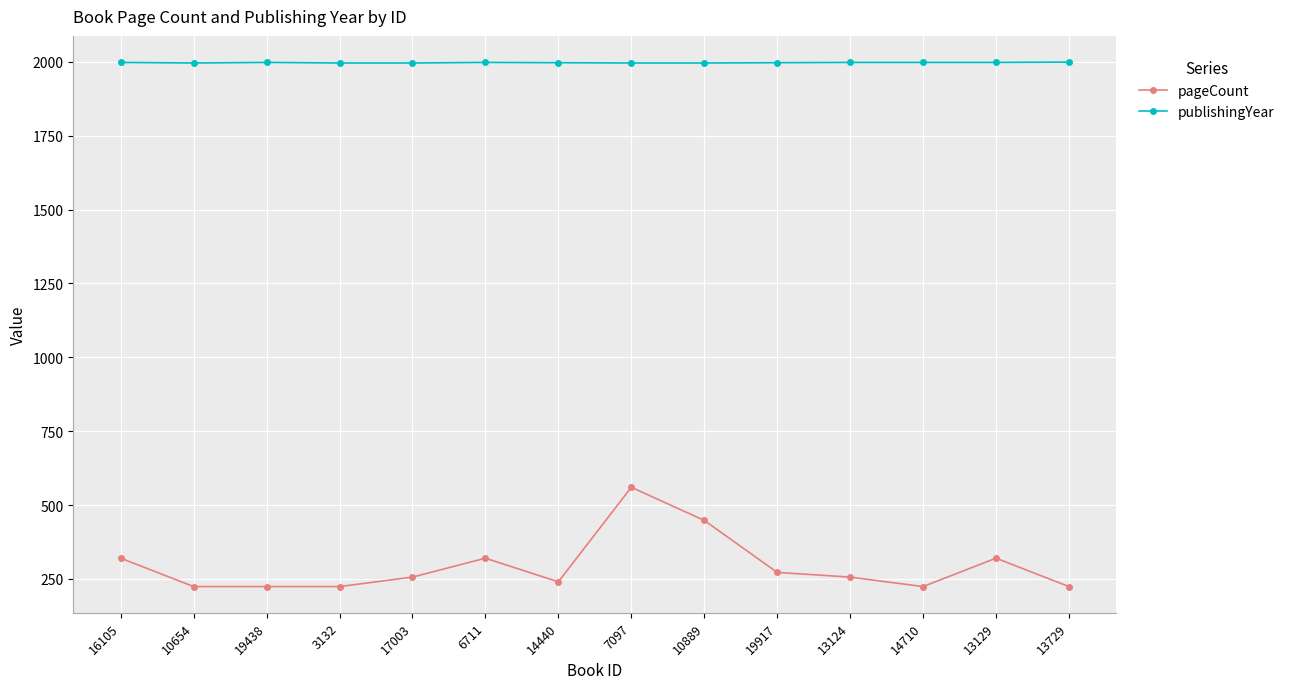

What is the difference between the maximum and minimum values in the publishingYear series?

3